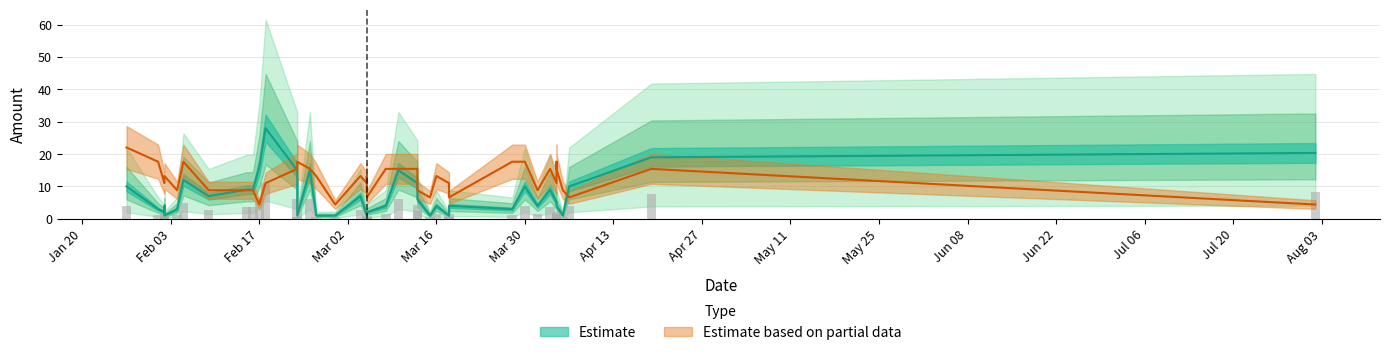

What is the average value of the Amount series?

7.1